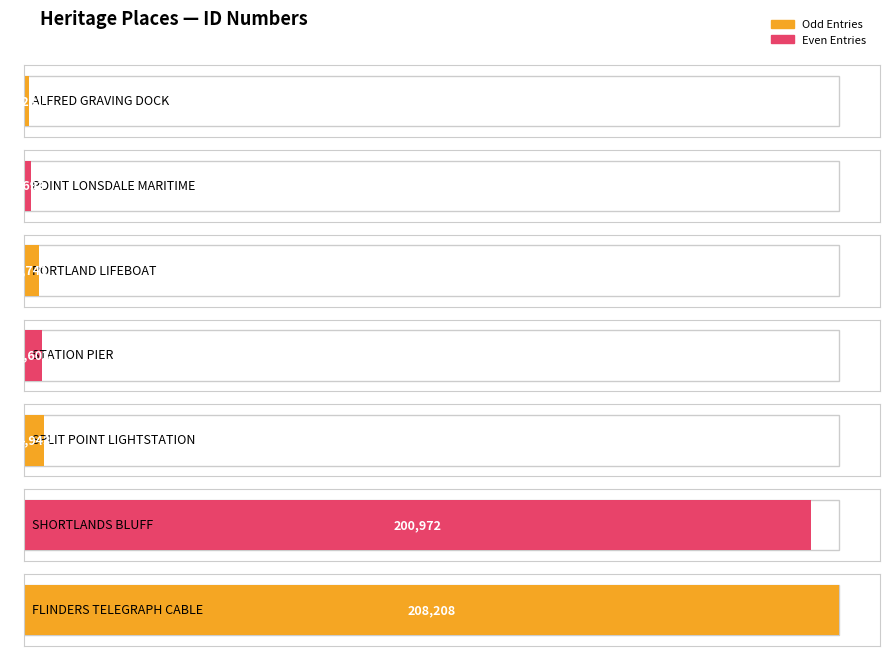

What is the difference between the maximum and minimum values?

206977